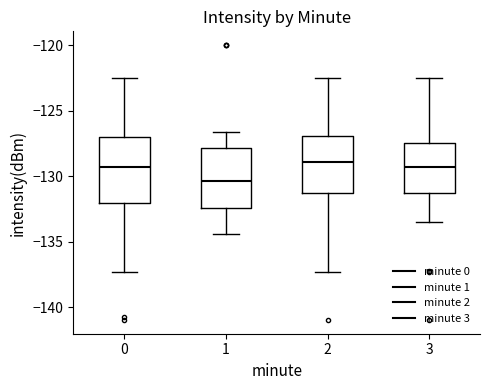

Where does the median line of the box at x = 1 sit on the y-axis? The values are not printed on the chart, so give them approximately, as read against the axis.

-130.5